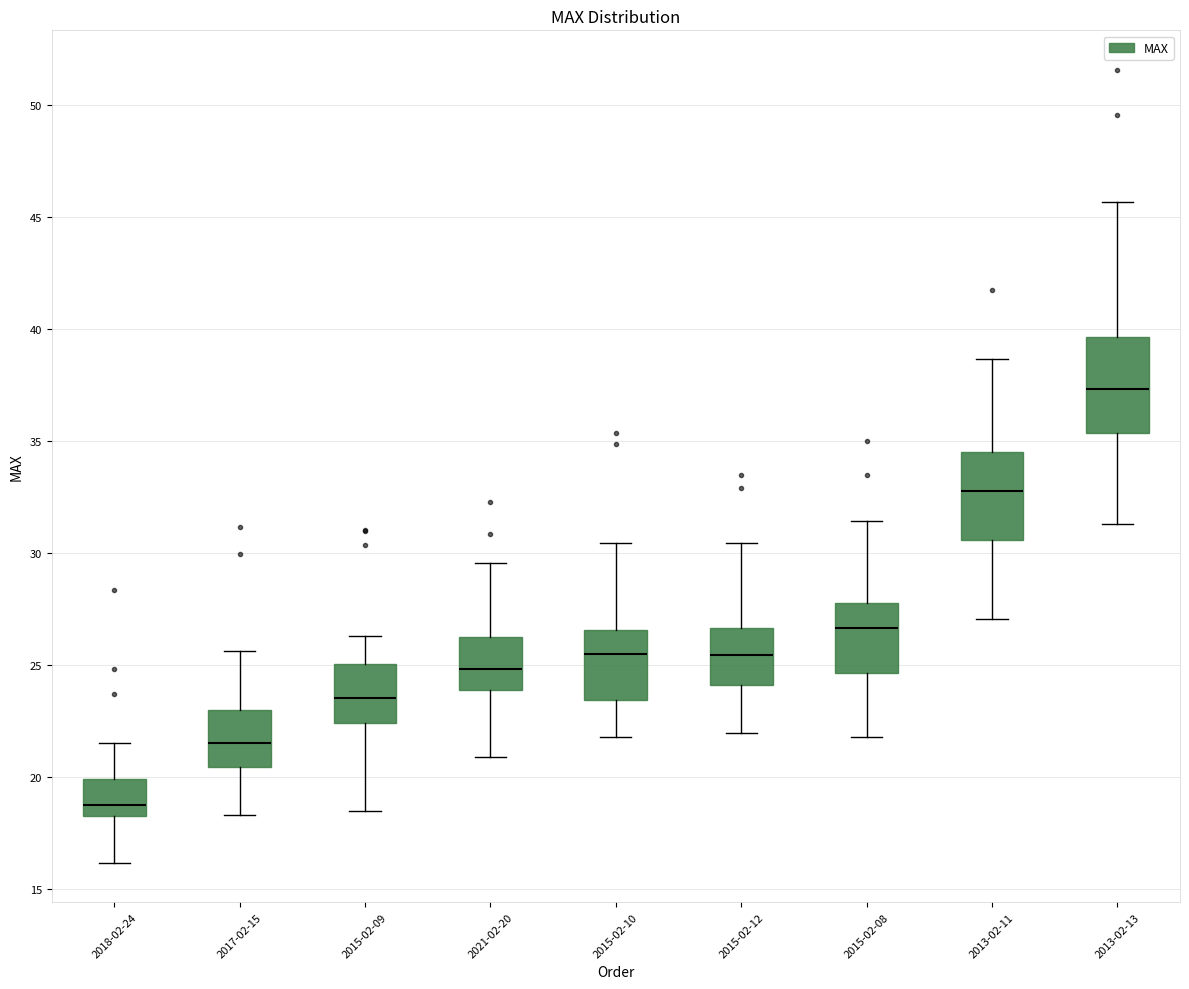

Which box's median line is the highest?

2013-02-13